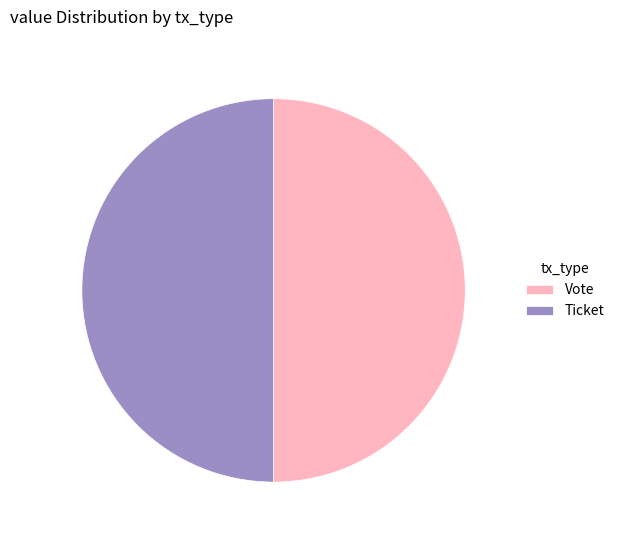

Is the sum of Vote and Ticket greater than half?

Yes